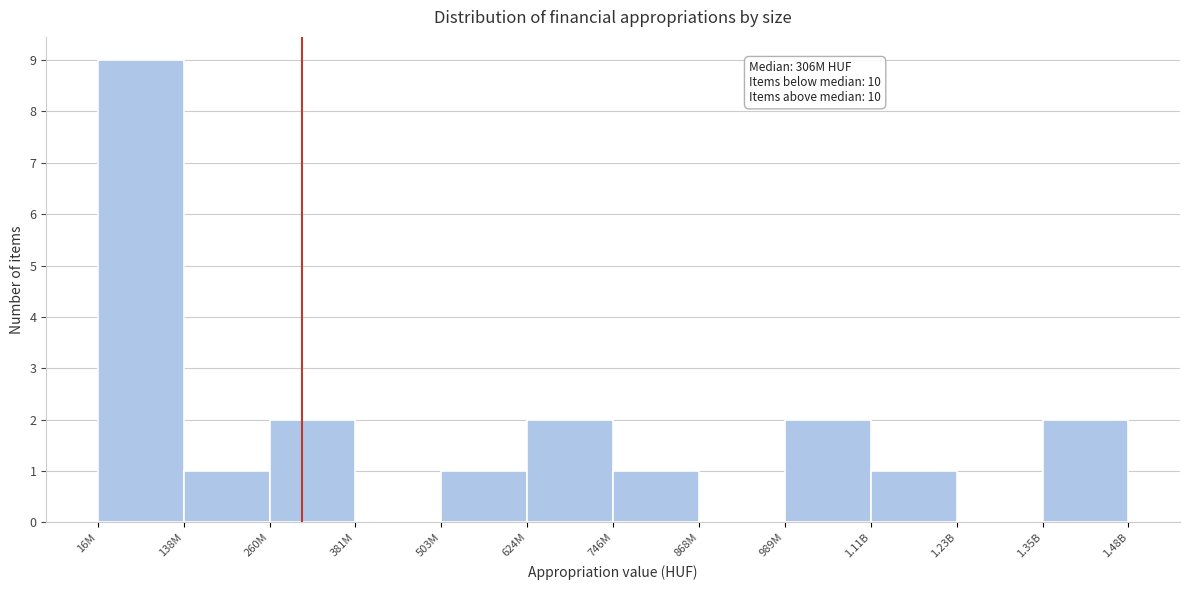

Reading right to left, extract all data points from this chart.

1.35B=2	1.23B=0	1.11B=1	989M=2	868M=0	746M=1	624M=2	503M=1	381M=0	260M=2	138M=1	16M=9